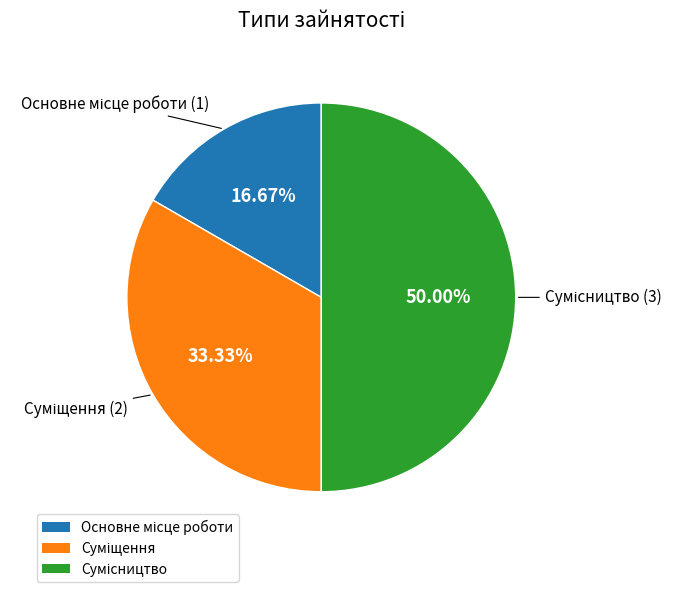

The Сумісництво slice represents 50% of the pie. True or false?

True